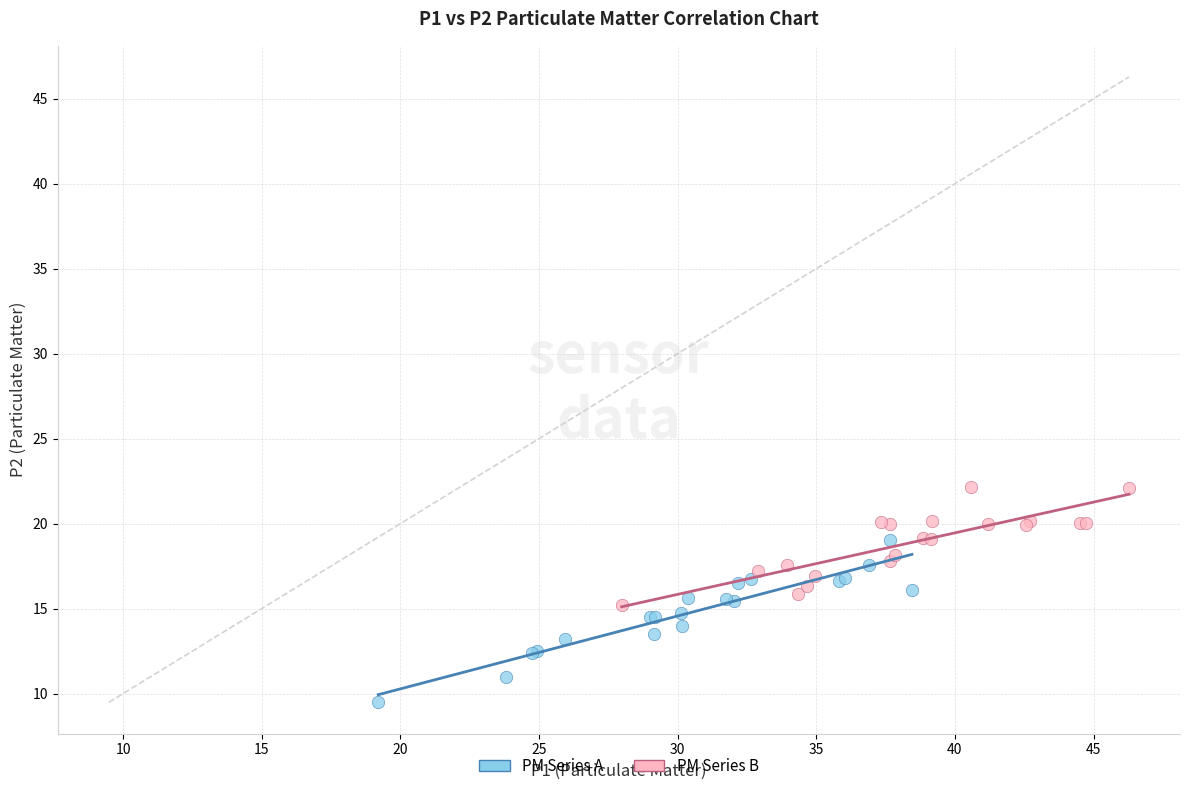

Which series contains the lowest Y value?

PM Series A